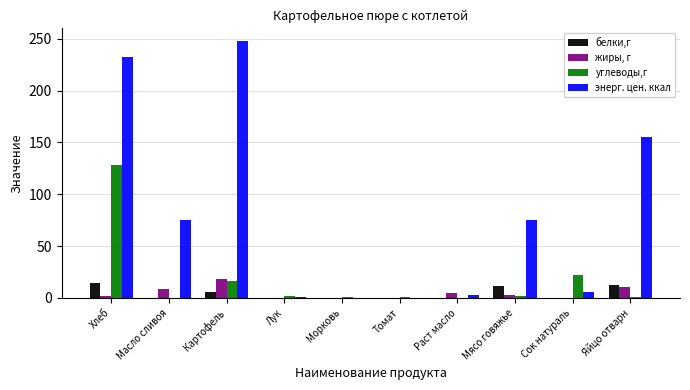

True or false: углеводы,г has a value of 0.0 at Раст масло.

True